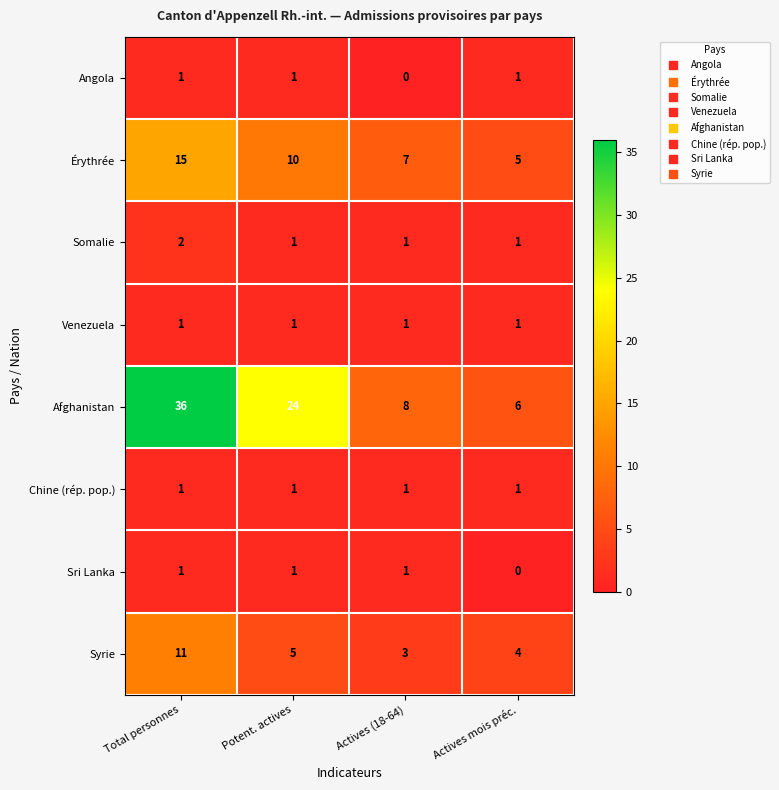

The value of Chine (rép. pop.) at Total personnes is 2. True or false?

False